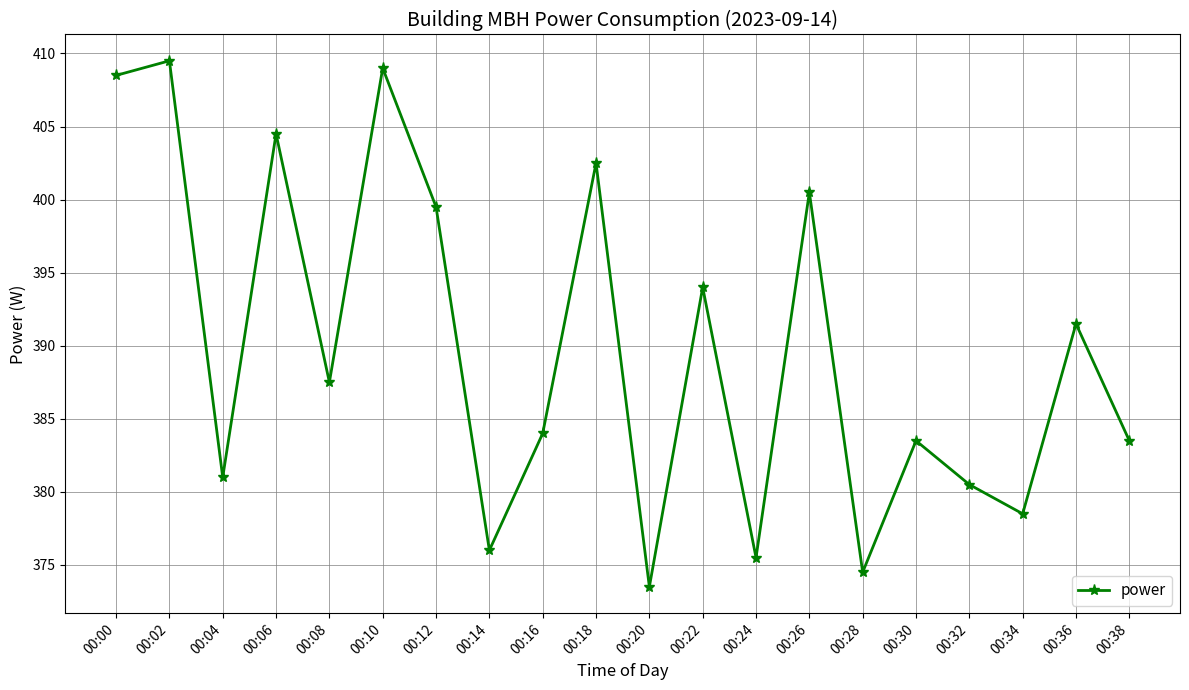

What is the value of the 7th point from the left?

399.5